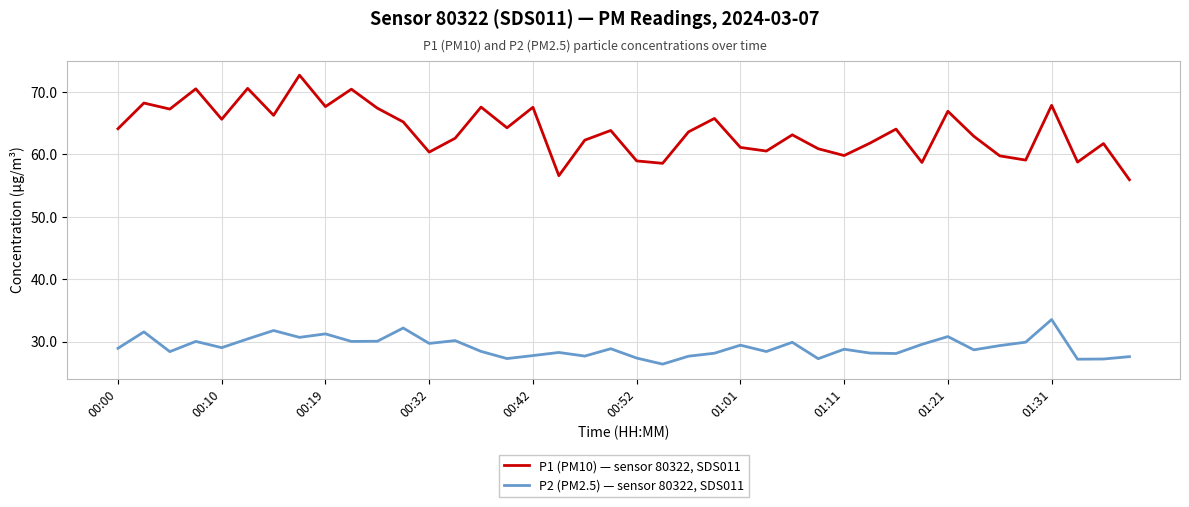

Which series has the largest total across all categories?

P1 (PM10) — sensor 80322, SDS011